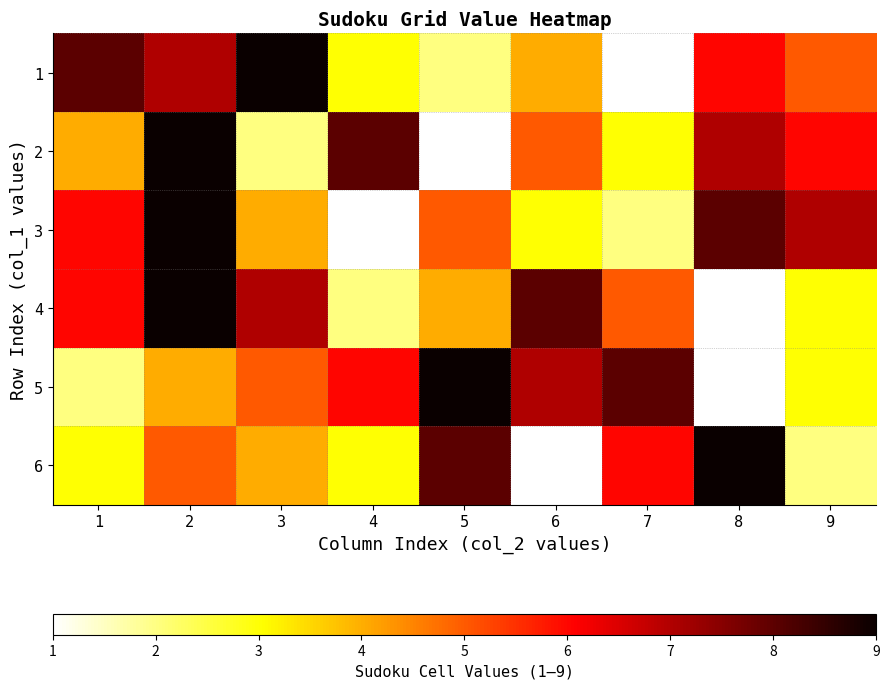

Which series has the largest range (max minus min)?

1